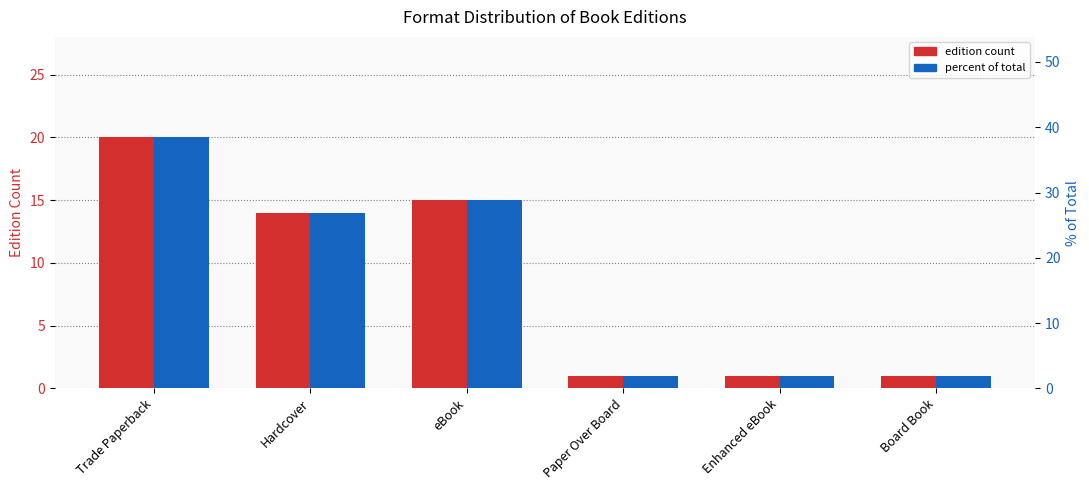

Rank the categories by edition count value from lowest to highest.

Paper Over Board, Enhanced eBook, Board Book, Hardcover, eBook, Trade Paperback